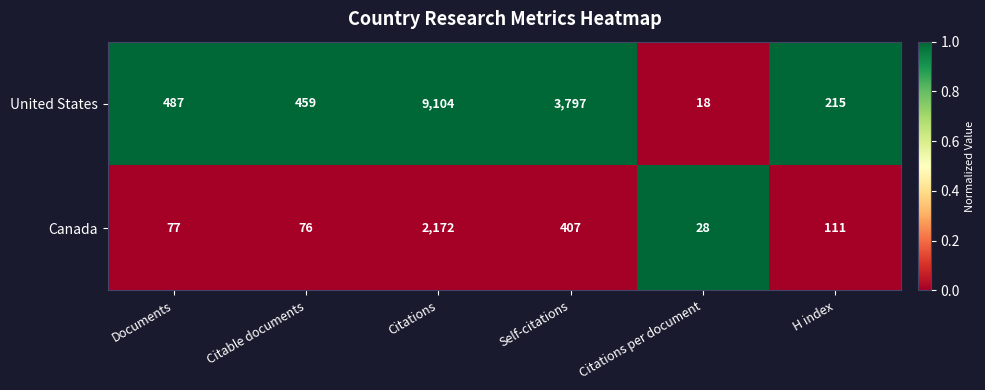

Where is Canada nearest to the value 1100?

Self-citations